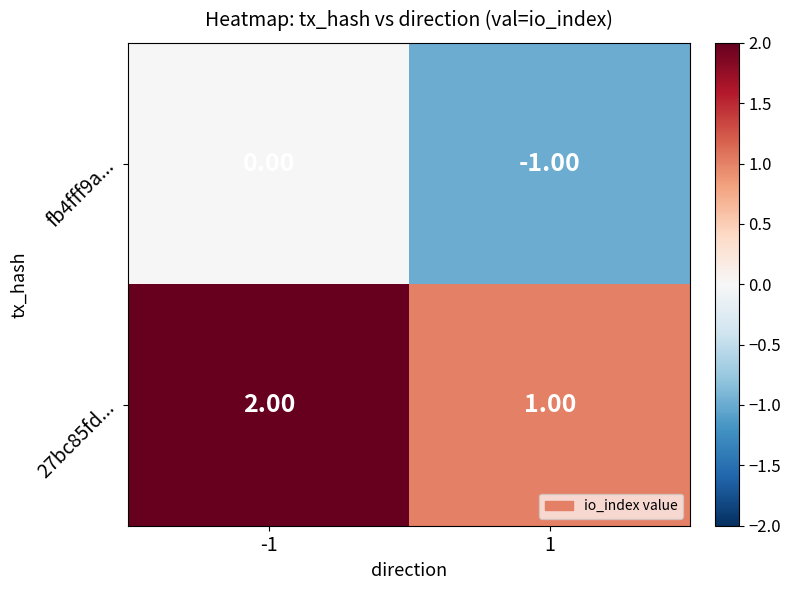

Is the value of fb4fff9a... at 1 greater than the value of 27bc85fd... at -1?

No